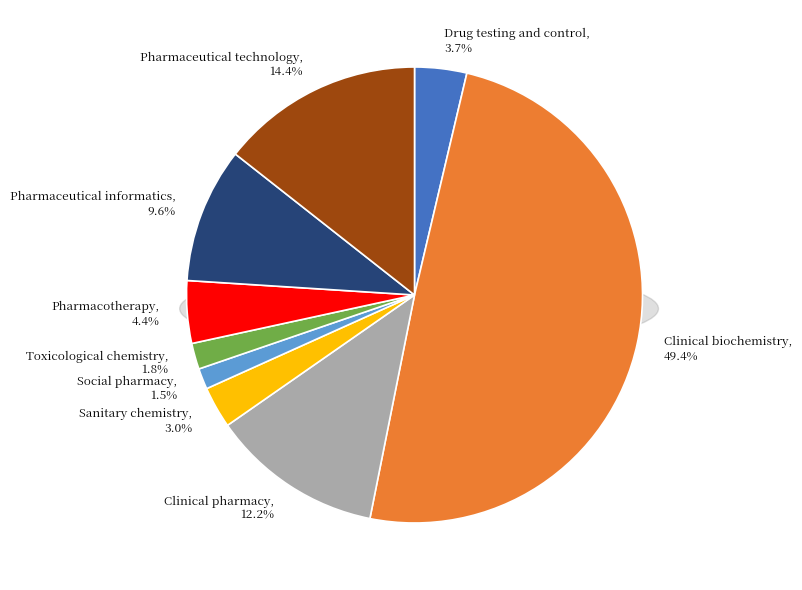

How many segments does this pie chart have?

9